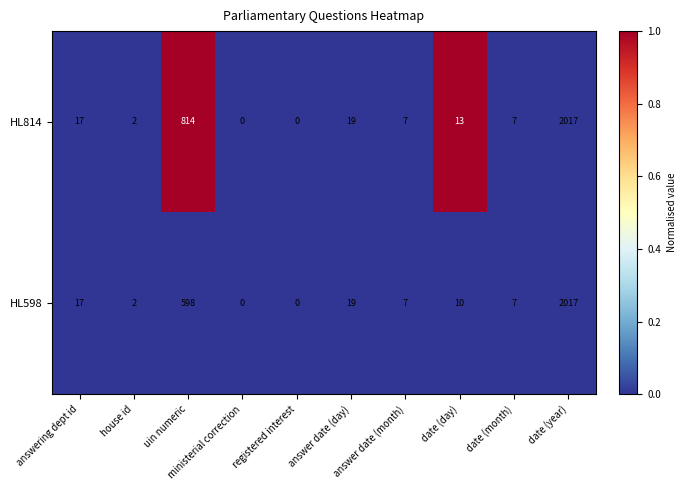

Which category has the highest value across all series?

date (year)